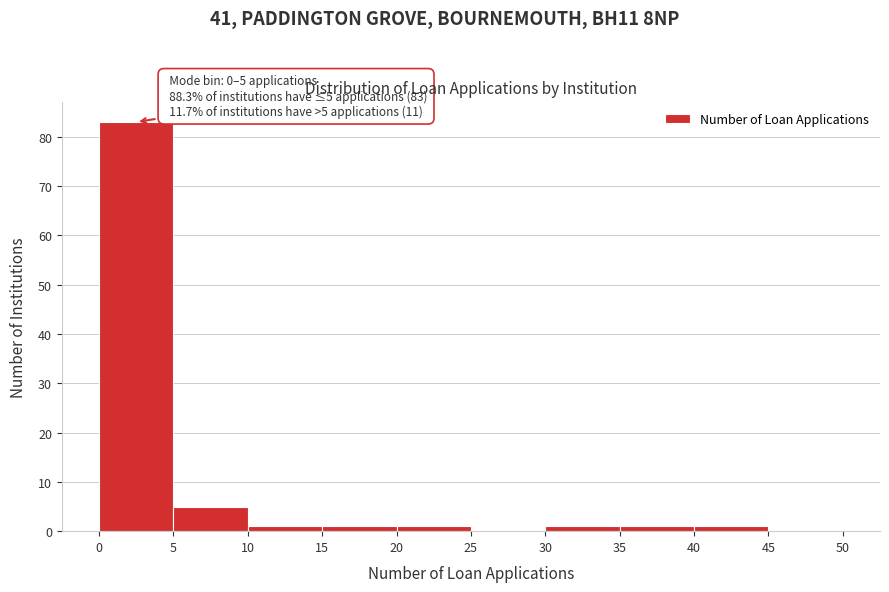

Which range on the x-axis has the tallest bar?

0 to 5